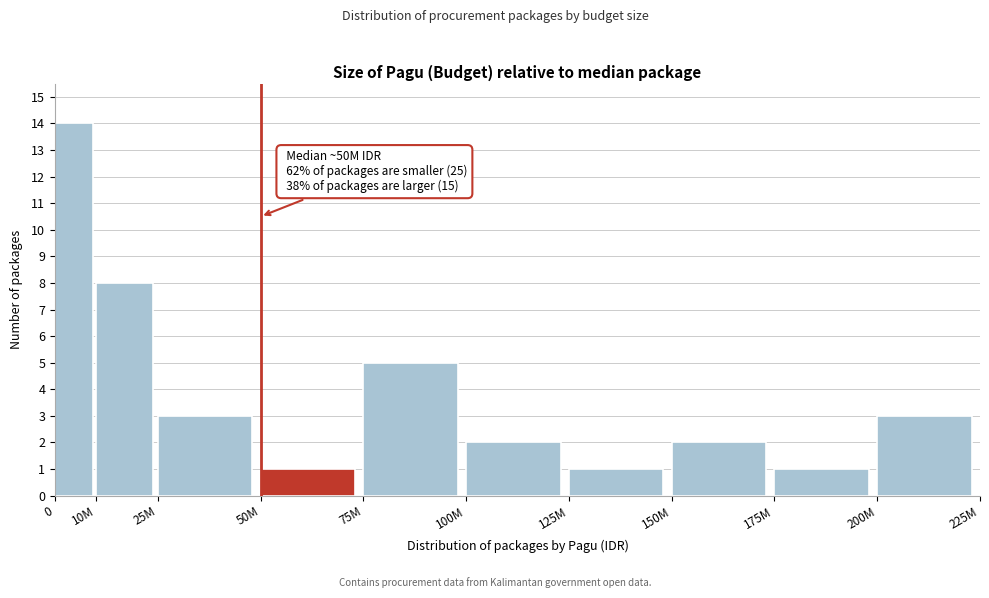

Reading left to right, extract all data points from this chart.

14	8	3	1	5	2	1	2	1	3